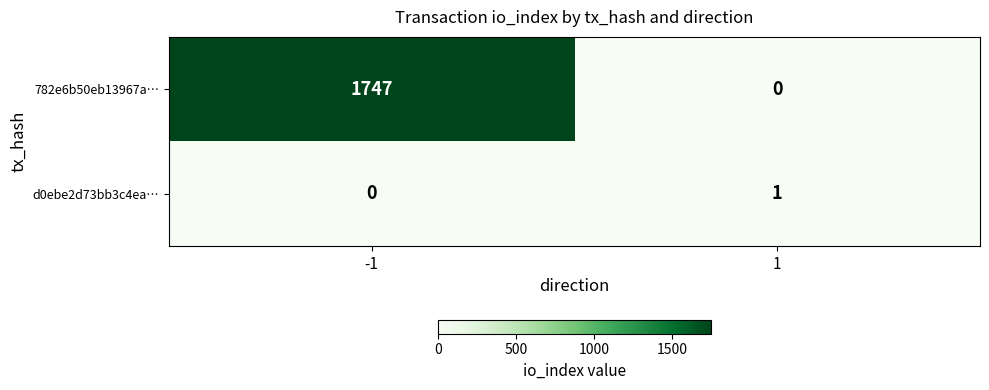

Which series changed the most between -1 and 1?

782e6b50eb13967a…